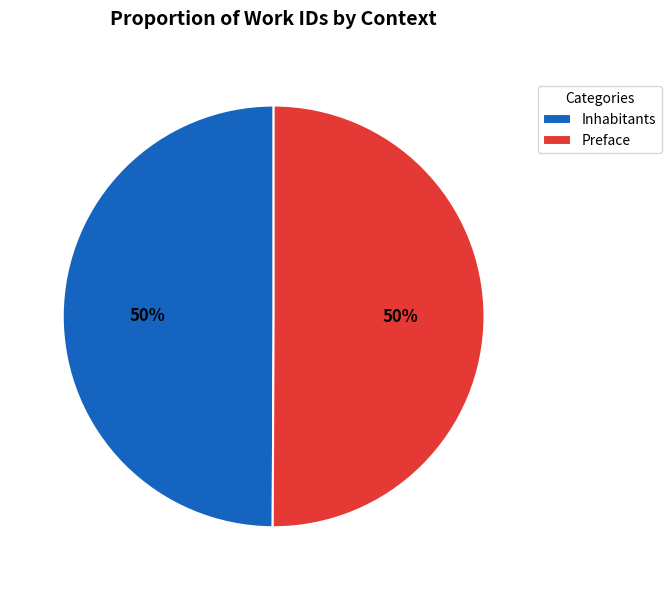

How many segments does this pie chart have?

2